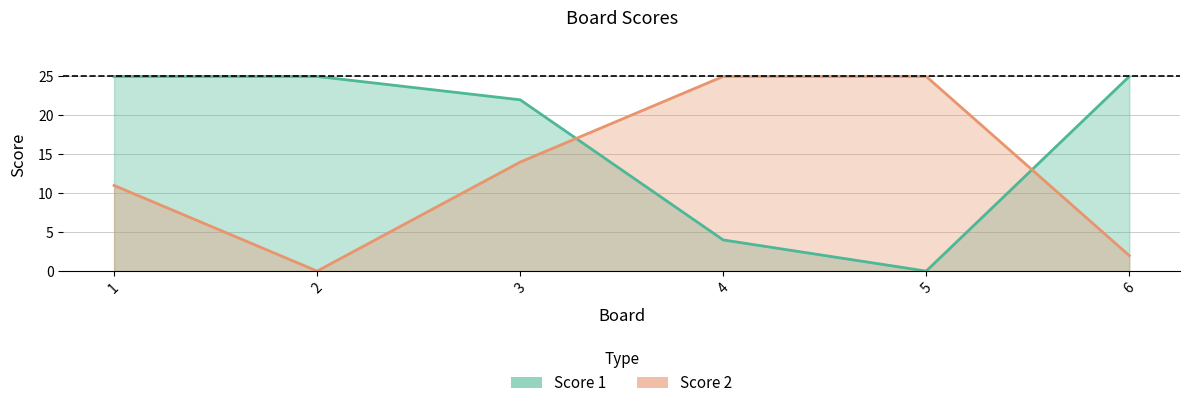

At which category does Score 1 reach its first local valley?

5